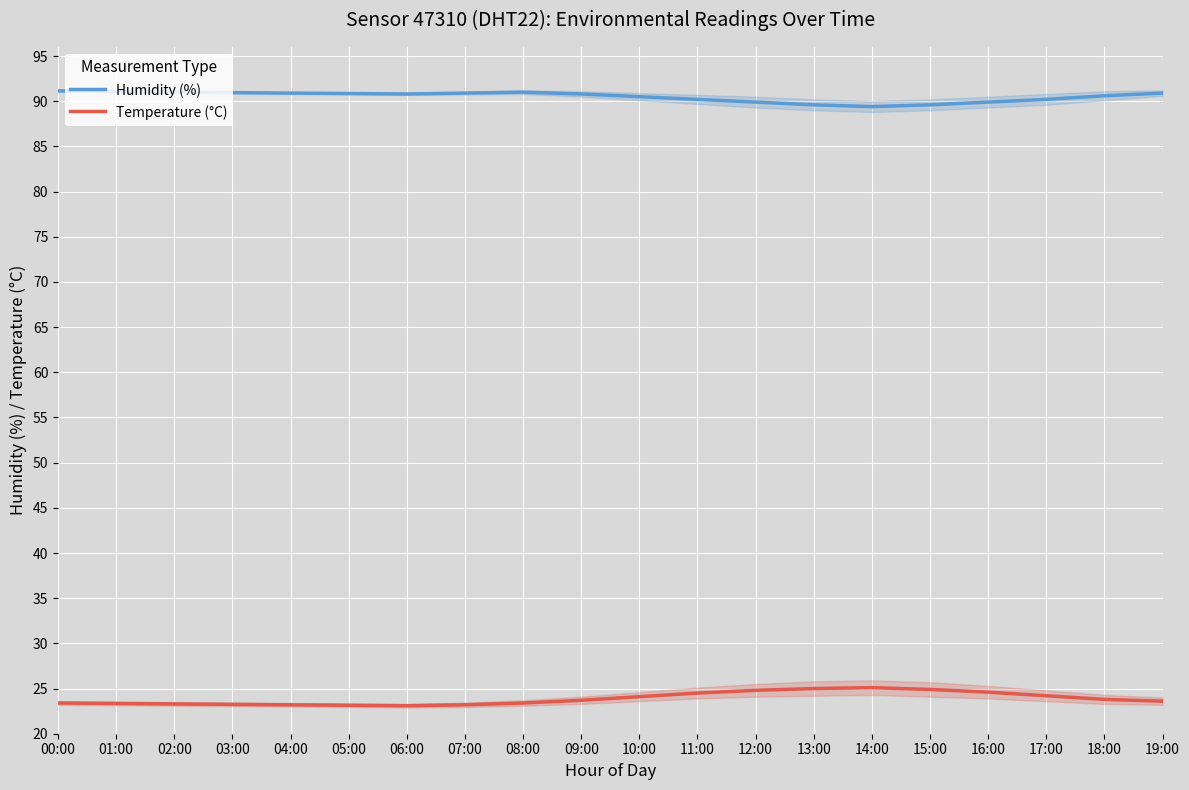

At how many categories does at least one series exceed 26?

20